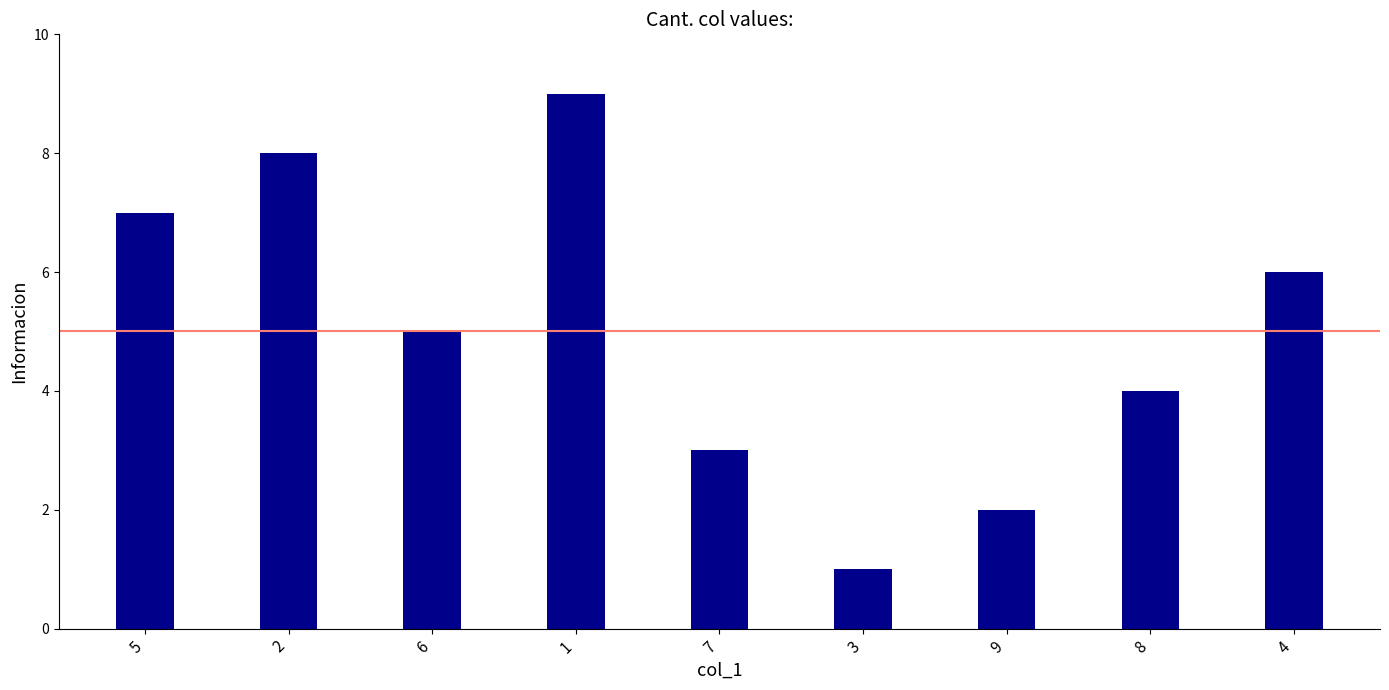

Count the number of data series in this chart.

1